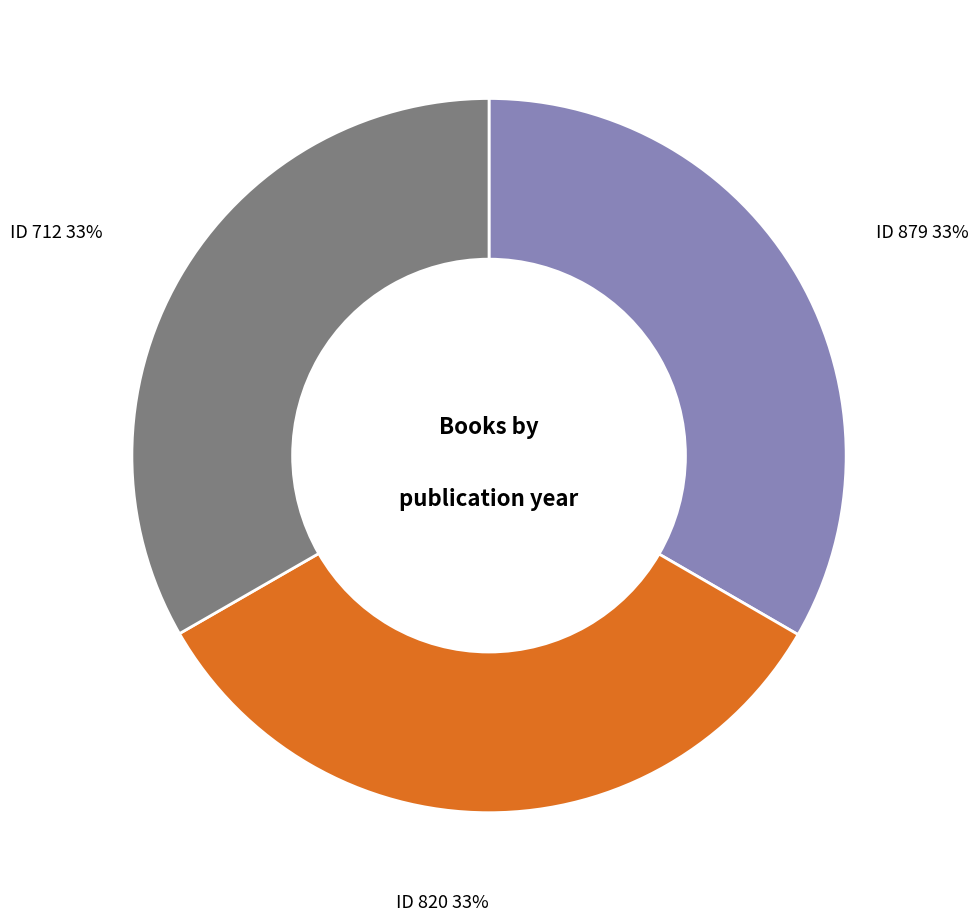

Do ID 820 and ID 879 together represent more than half of the pie?

Yes